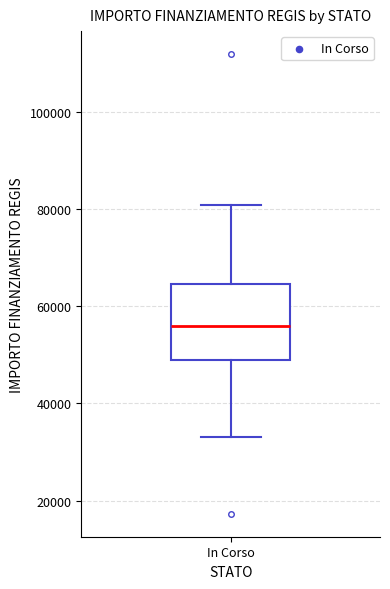

Transcribe this box plot: give where the median line is, the range the box spans, and where the two whiskers end, as read against the y-axis. The values are not printed on the chart, so give them approximately, as read against the axis.

median 56000, box 50000 to 64000, whiskers 32000 to 80000